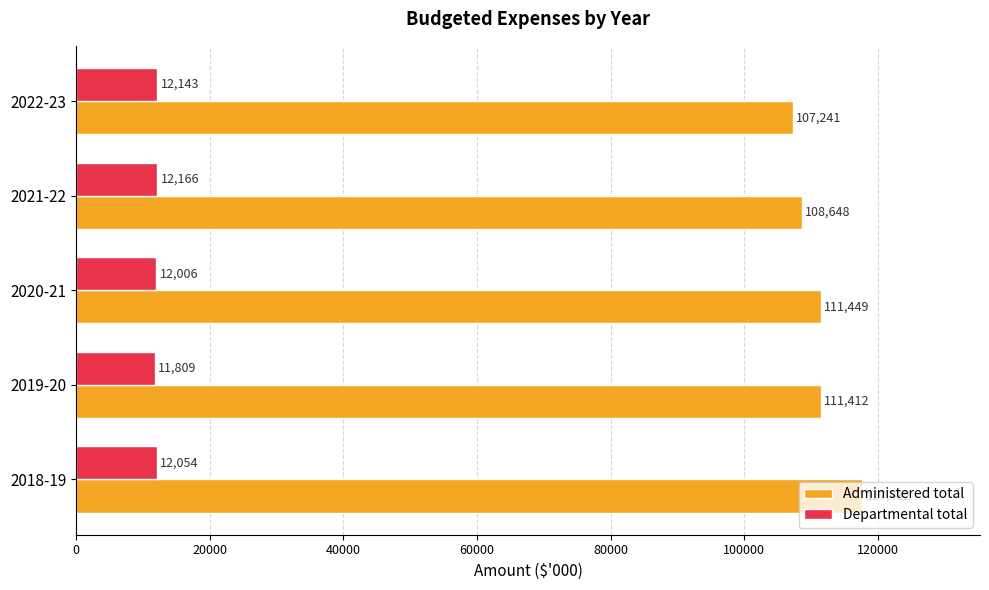

Rank the series by their average value, from highest to lowest.

Administered total, Departmental total